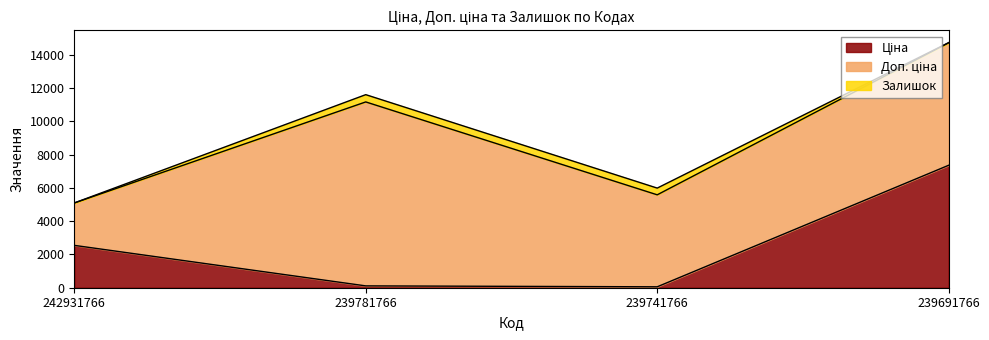

True or false: Ціна and Доп. ціна cross at least once.

False